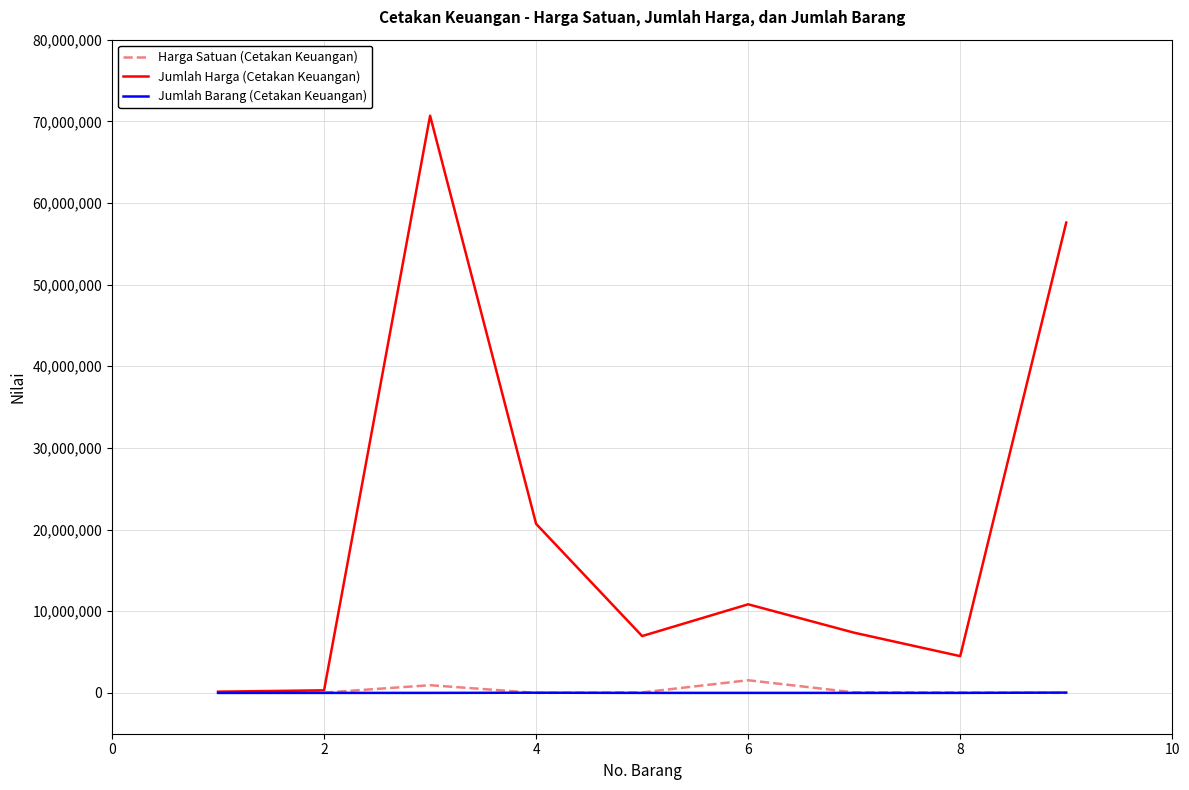

What is the greatest value displayed?

70686000